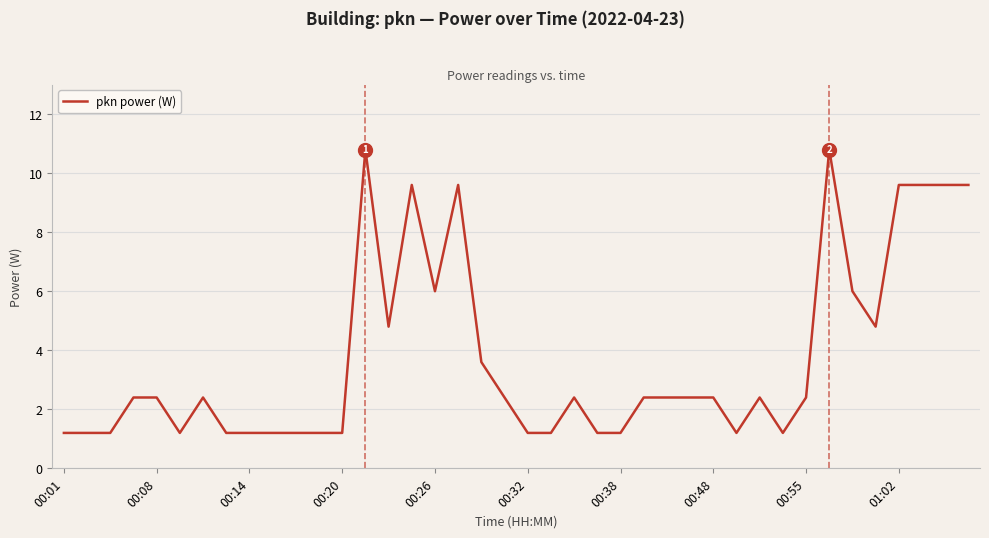

What is the difference between the maximum and minimum values?

9.6